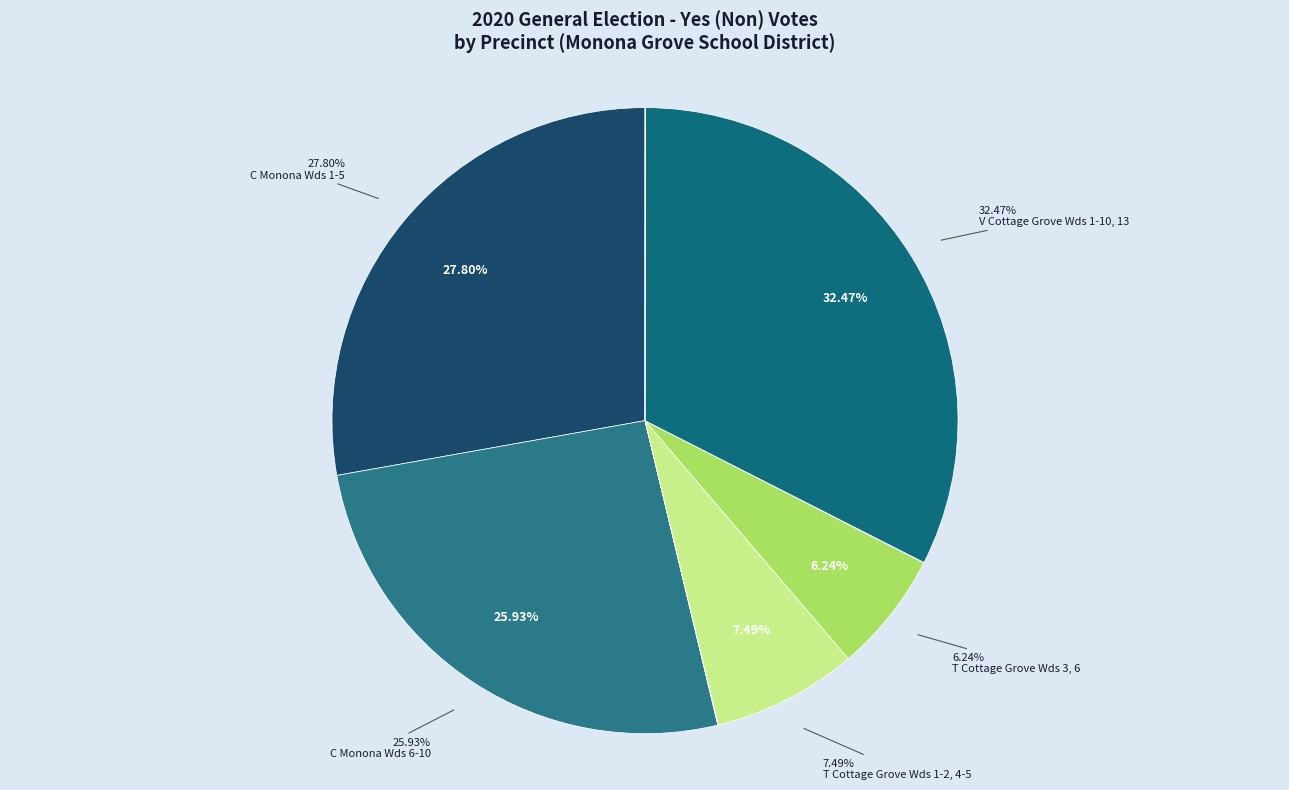

Is there any slice that represents more than half of the pie?

No